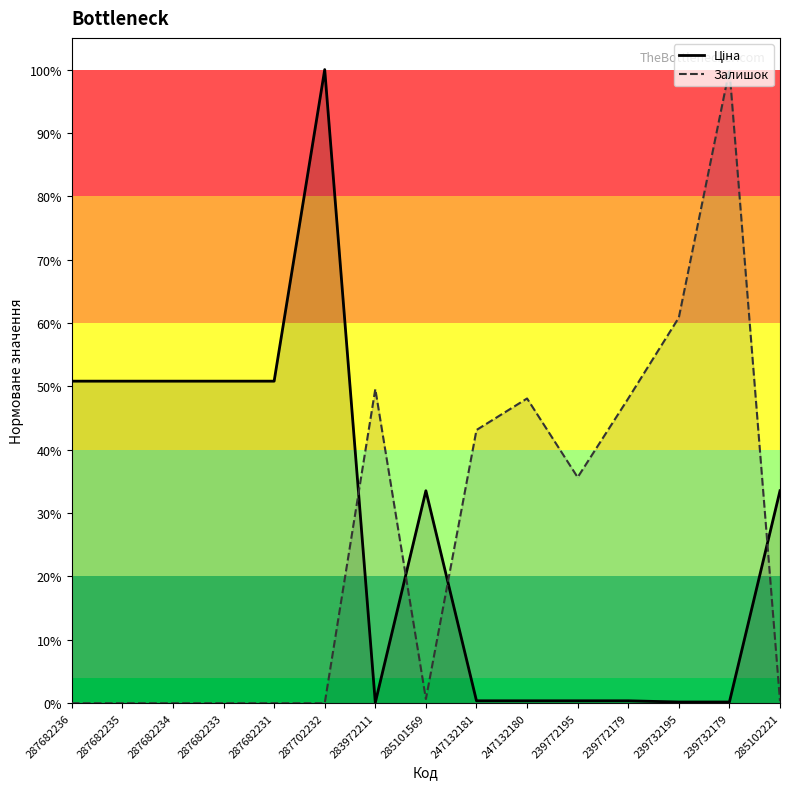

What is the greatest value displayed?

1.0